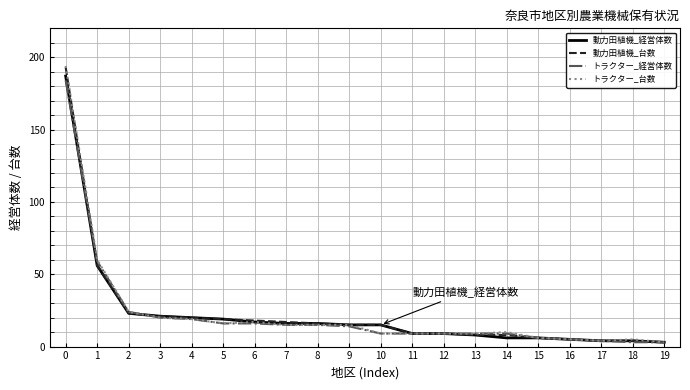

What is the sum of all トラクター_経営体数 values?

448